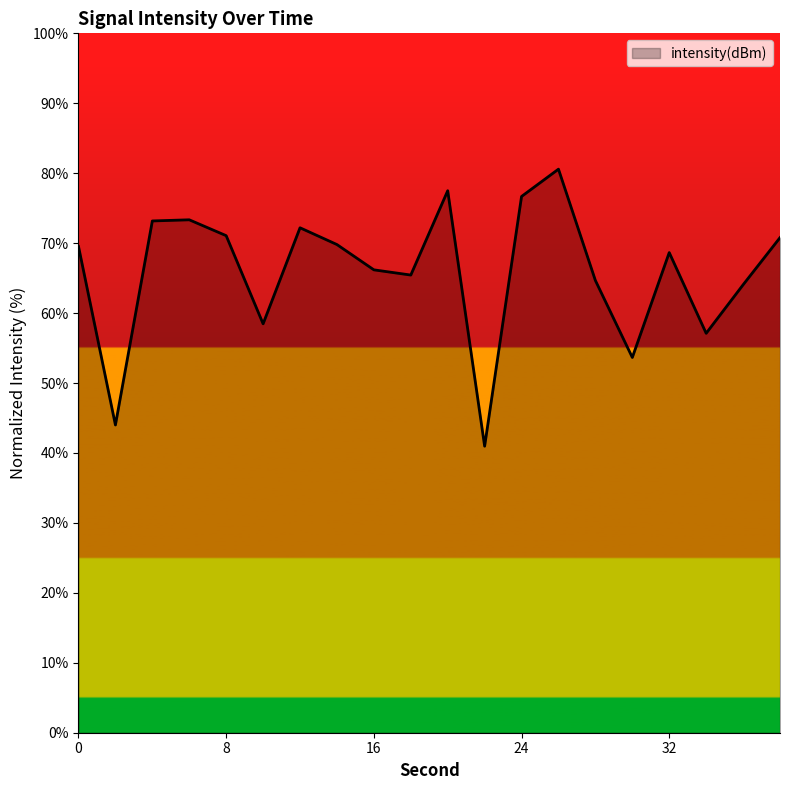

What is the smallest value displayed?

41.0